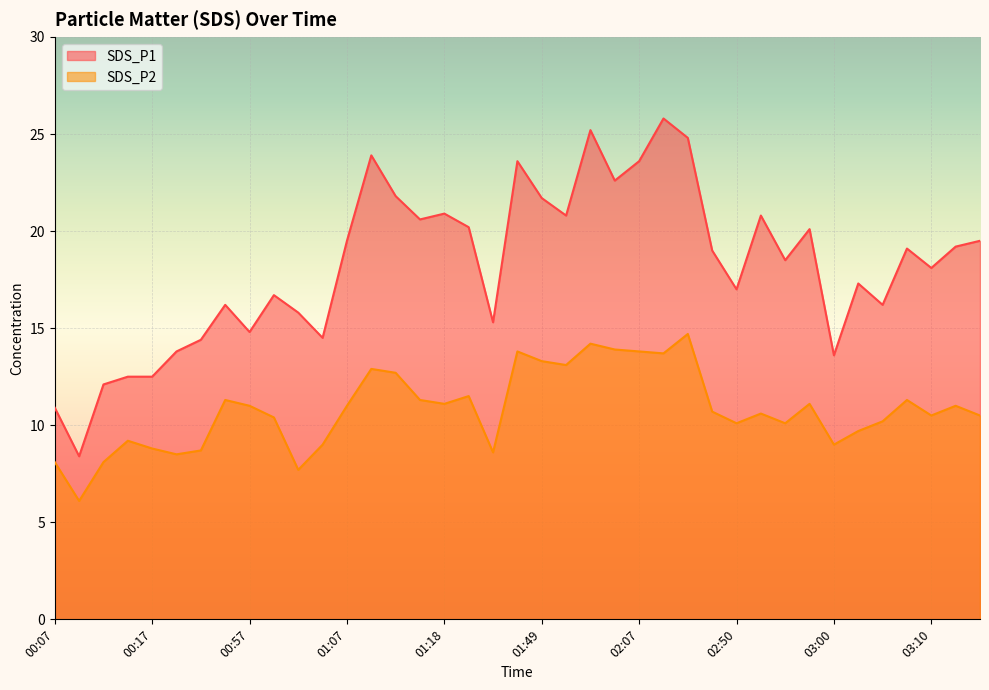

How many distinct data groups are displayed?

2